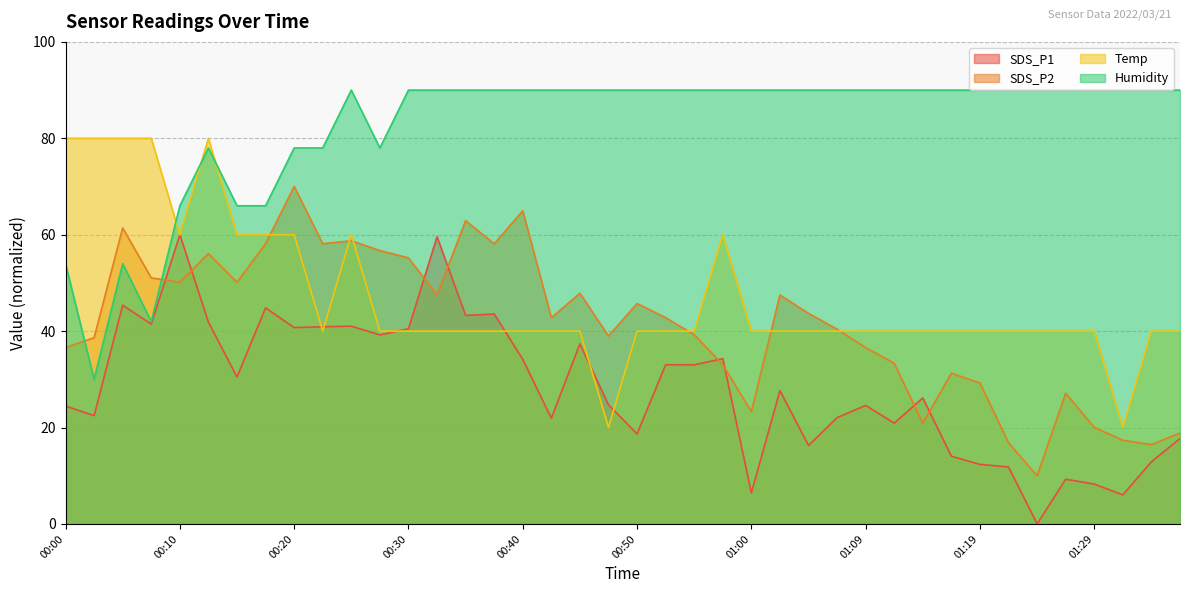

At which label does Humidity reach its peak?

00:25